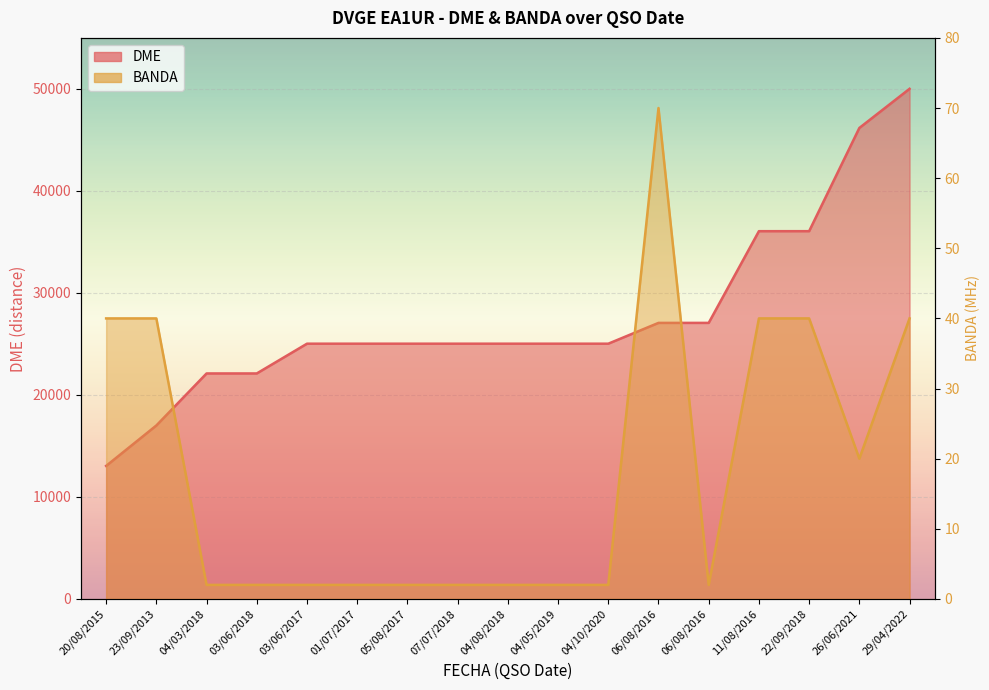

Which series has the widest spread of values?

DME